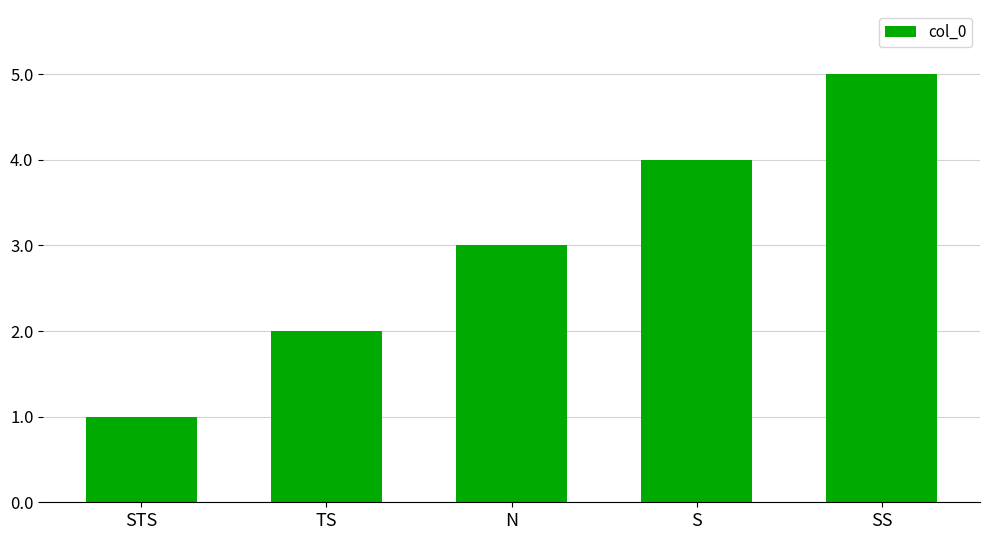

Count the values in the range 2 to 4.

3